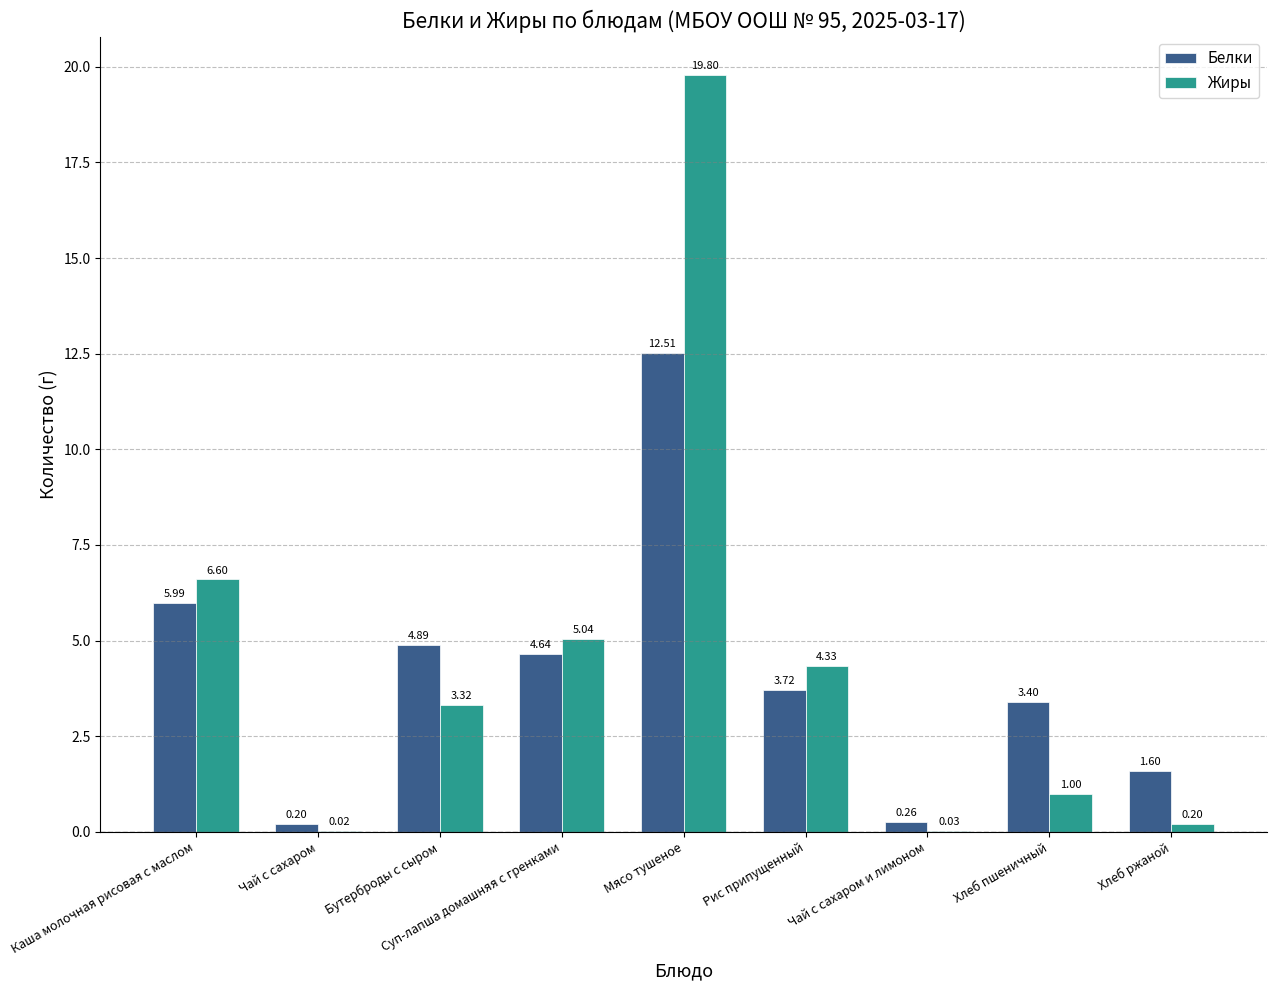

Is it true that Жиры equals 35.6 at Мясо тушеное?

False